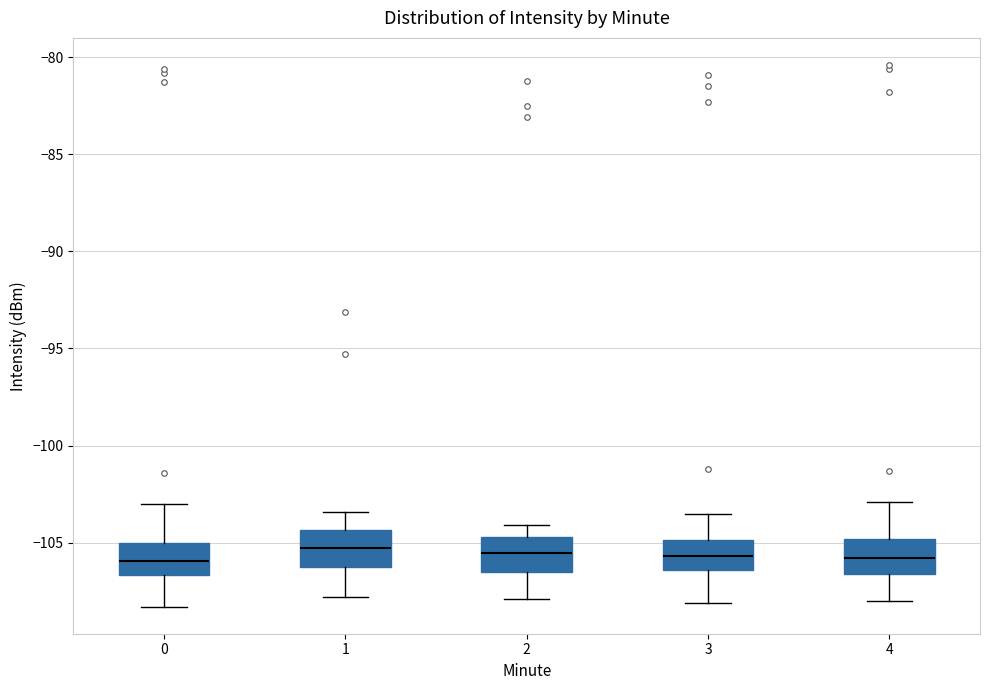

Reading left to right, transcribe this box plot: for each box, give where its median line is, the range the box spans, and where its two whiskers end, as read against the y-axis. The values are not printed on the chart, so give them approximately, as read against the axis.

0: median -106.0, box -106.5 to -105.0, whiskers -108.5 to -103.0
1: median -105.5, box -106.5 to -104.5, whiskers -108.0 to -103.5
2: median -105.5, box -106.5 to -104.5, whiskers -108.0 to -104.0
3: median -105.5, box -106.5 to -105.0, whiskers -108.0 to -103.5
4: median -106.0, box -106.5 to -105.0, whiskers -108.0 to -103.0